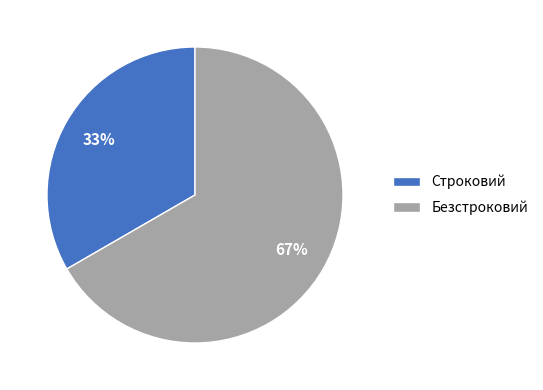

Rank the categories by value from lowest to highest.

Строковий, Безстроковий